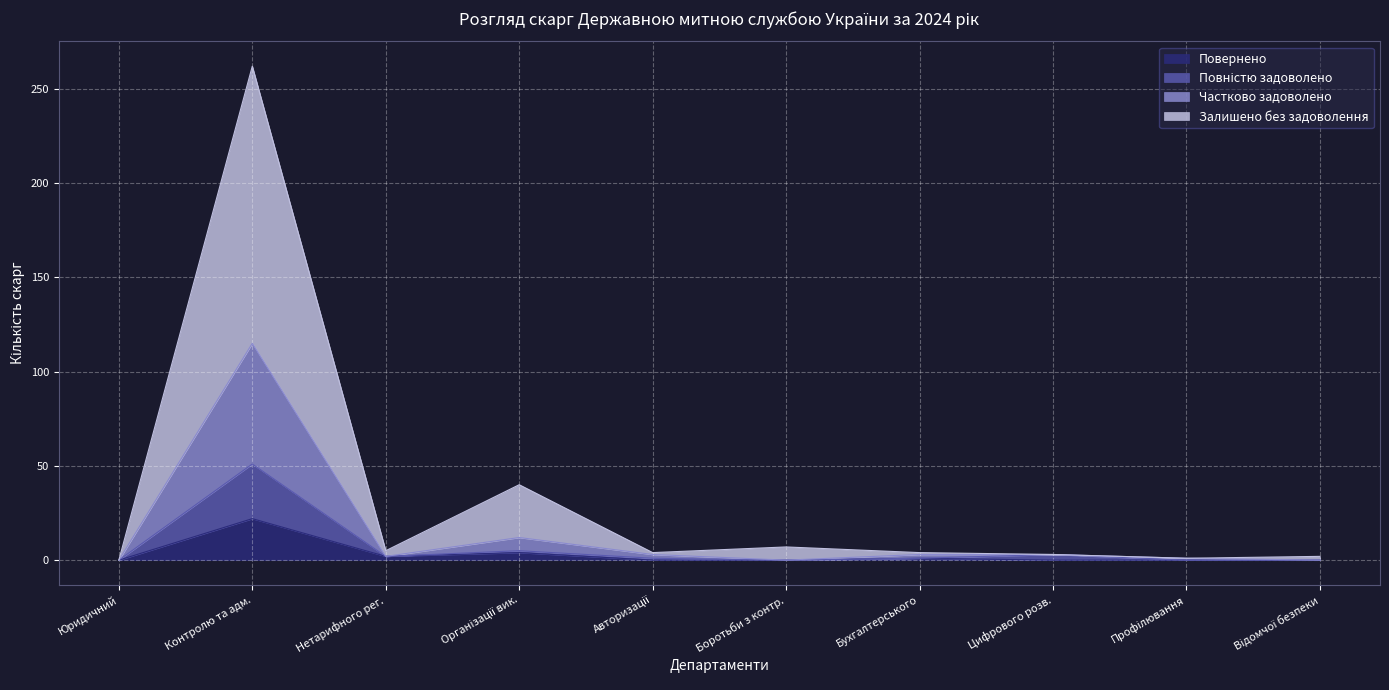

Which series has the largest range (max minus min)?

Залишено без задоволення